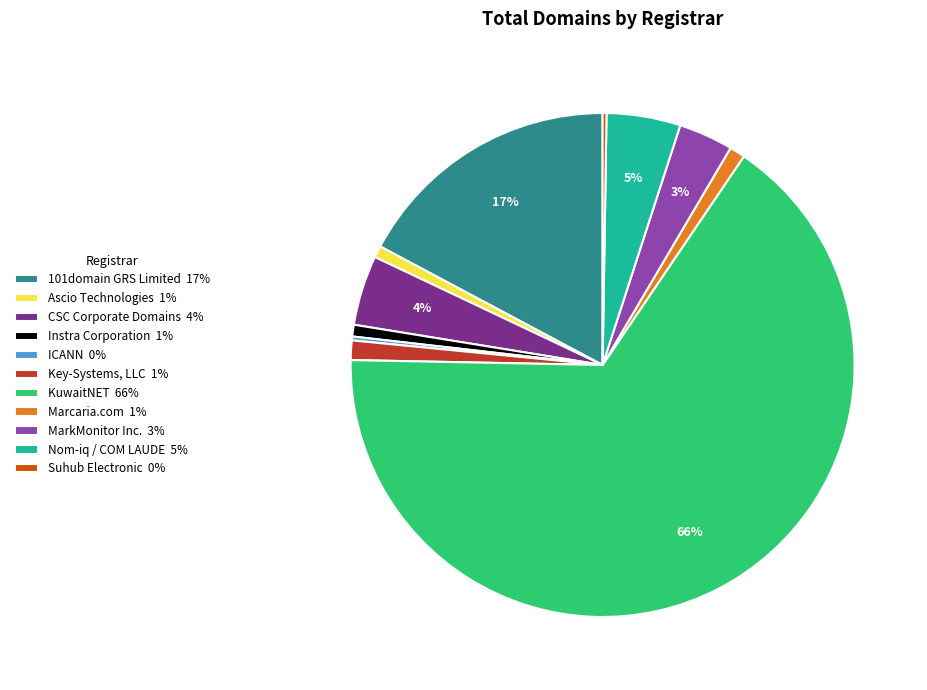

Combined, do Ascio Technologies 1% and Key-Systems, LLC 1% account for over 50%?

No